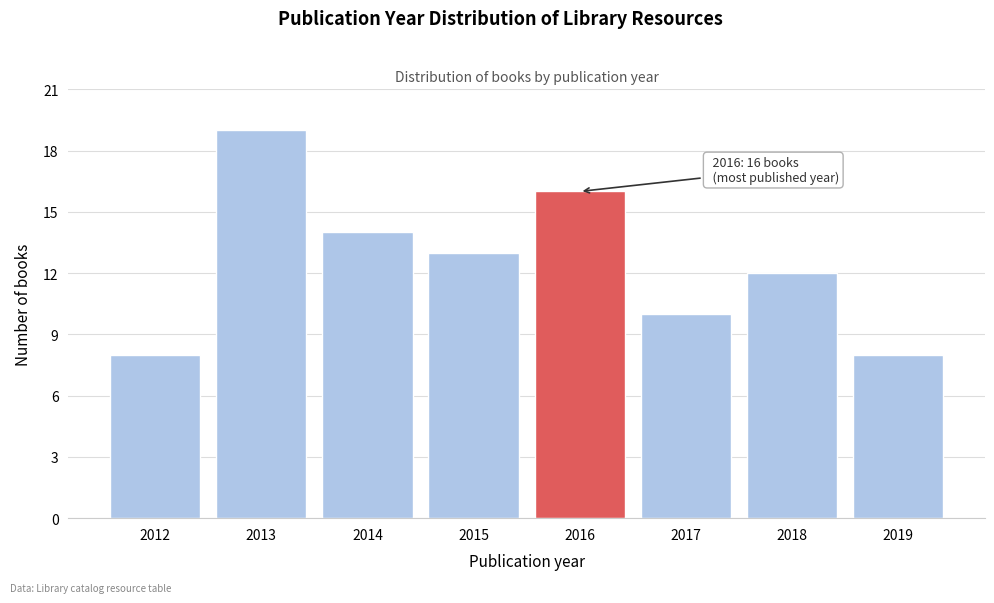

Reading right to left, what are all the values shown in this chart?

2019=8	2018=12	2017=10	2016=16	2015=13	2014=14	2013=19	2012=8